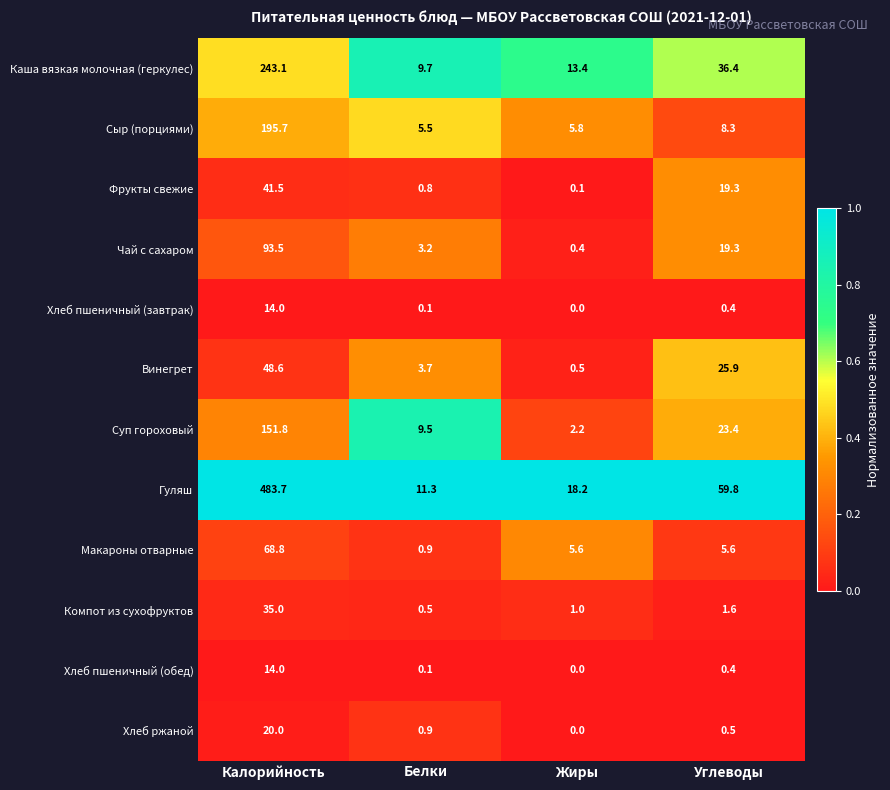

What is the minimum value for Макароны отварные?

0.9